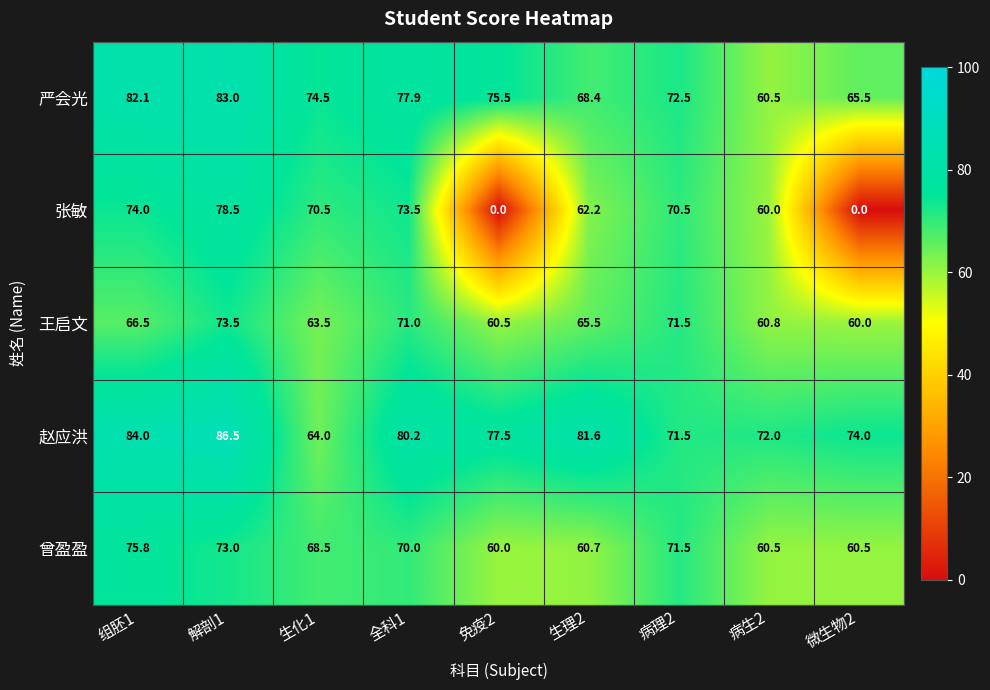

What is the total value across all series at 全科1?

372.6